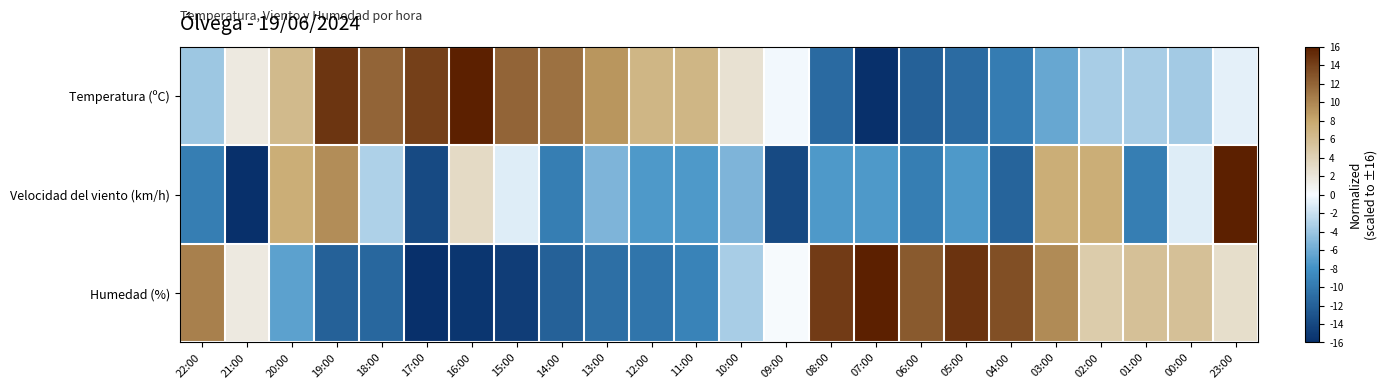

Which category has the highest value across all series?

23:00